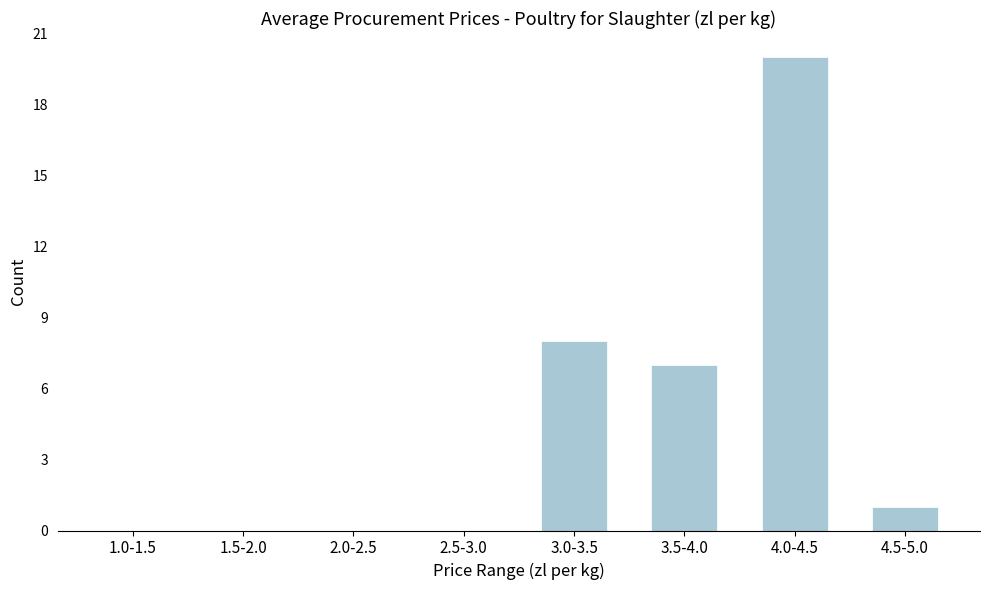

Reading left to right, list all the values displayed in this chart.

1.0-1.5=0	1.5-2.0=0	2.0-2.5=0	2.5-3.0=0	3.0-3.5=8	3.5-4.0=7	4.0-4.5=20	4.5-5.0=1